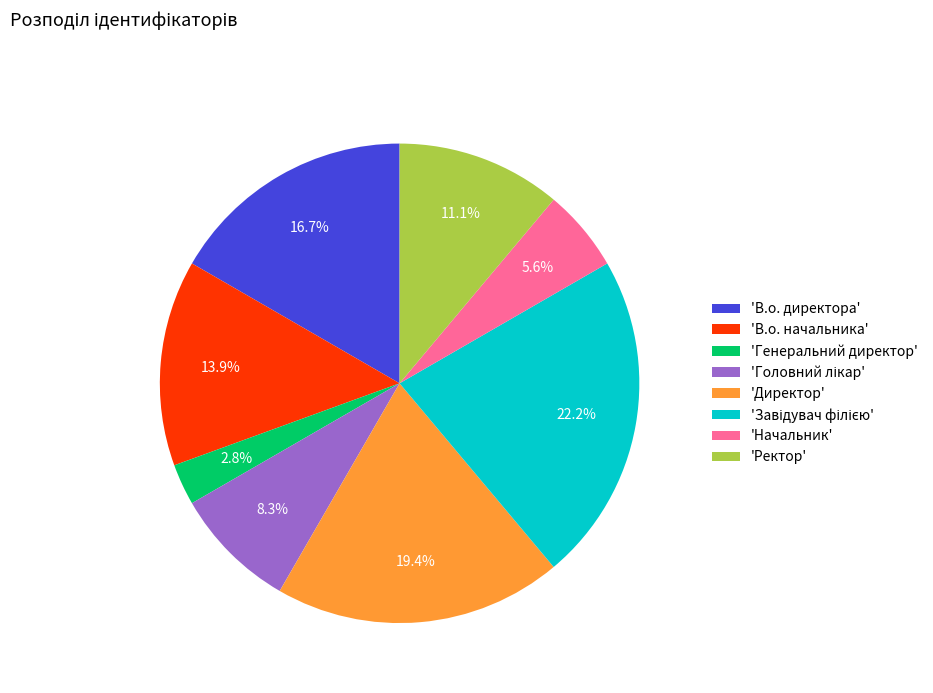

Approximately how many times larger is the value at 'Директор' compared to 'В.о. начальника'?

1.4